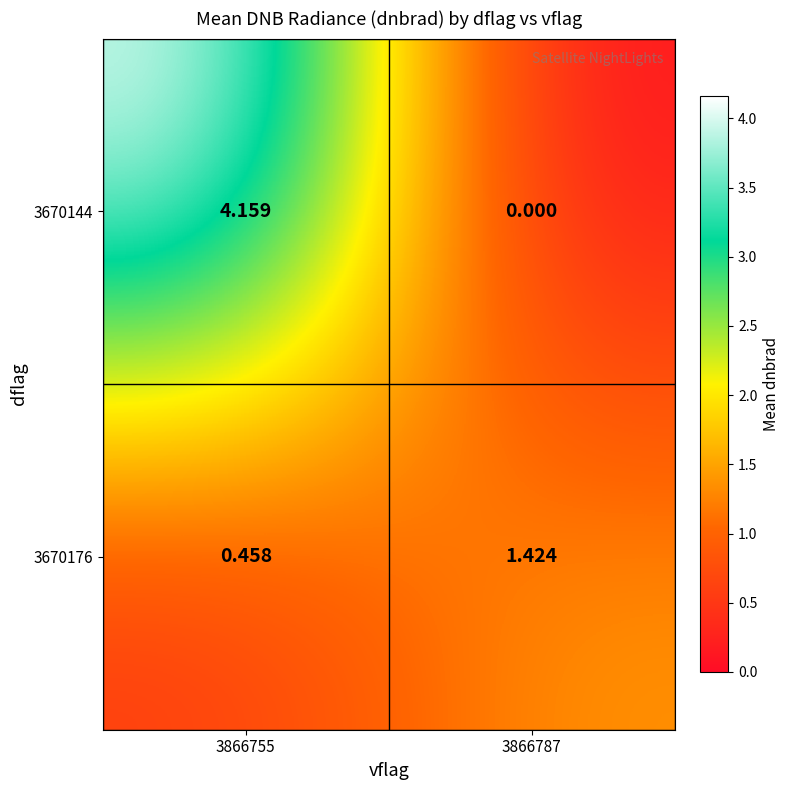

Is the value of 3670144 at 3866787 greater than the value of 3670176 at 3866787?

No